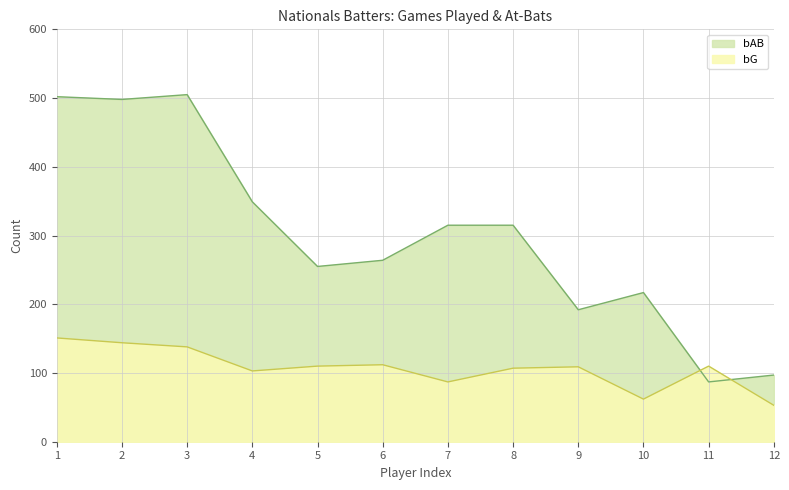

True or false: bAB and bG intersect in this chart.

True